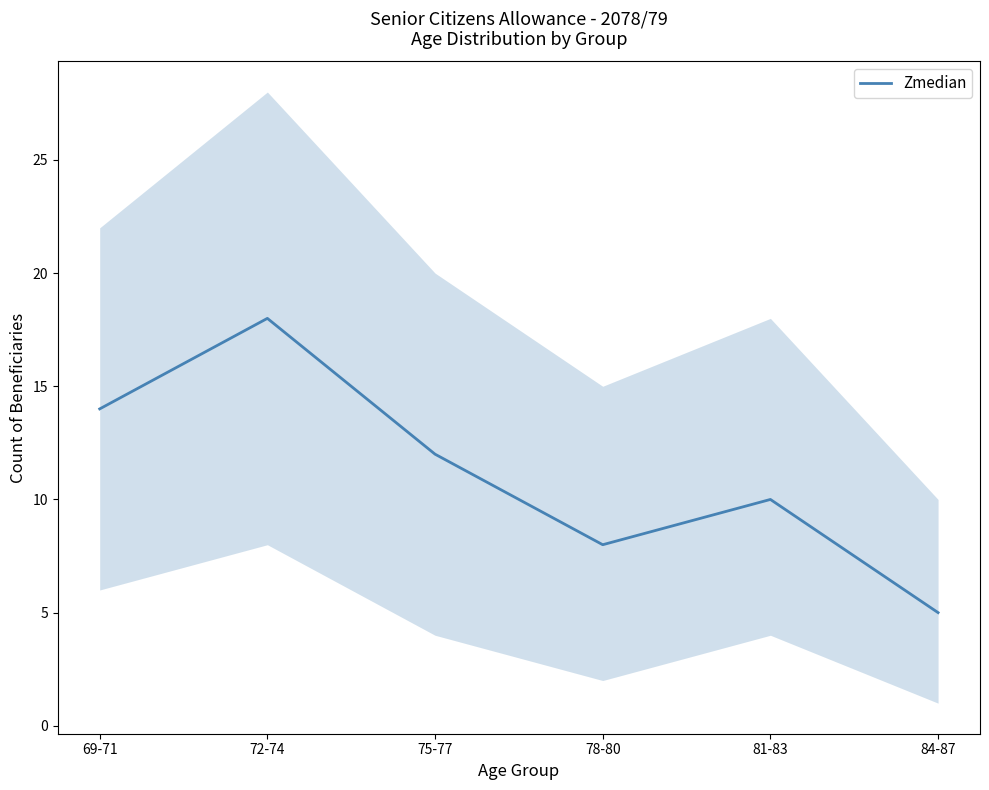

Rank the categories by value from highest to lowest.

72-74, 69-71, 75-77, 81-83, 78-80, 84-87